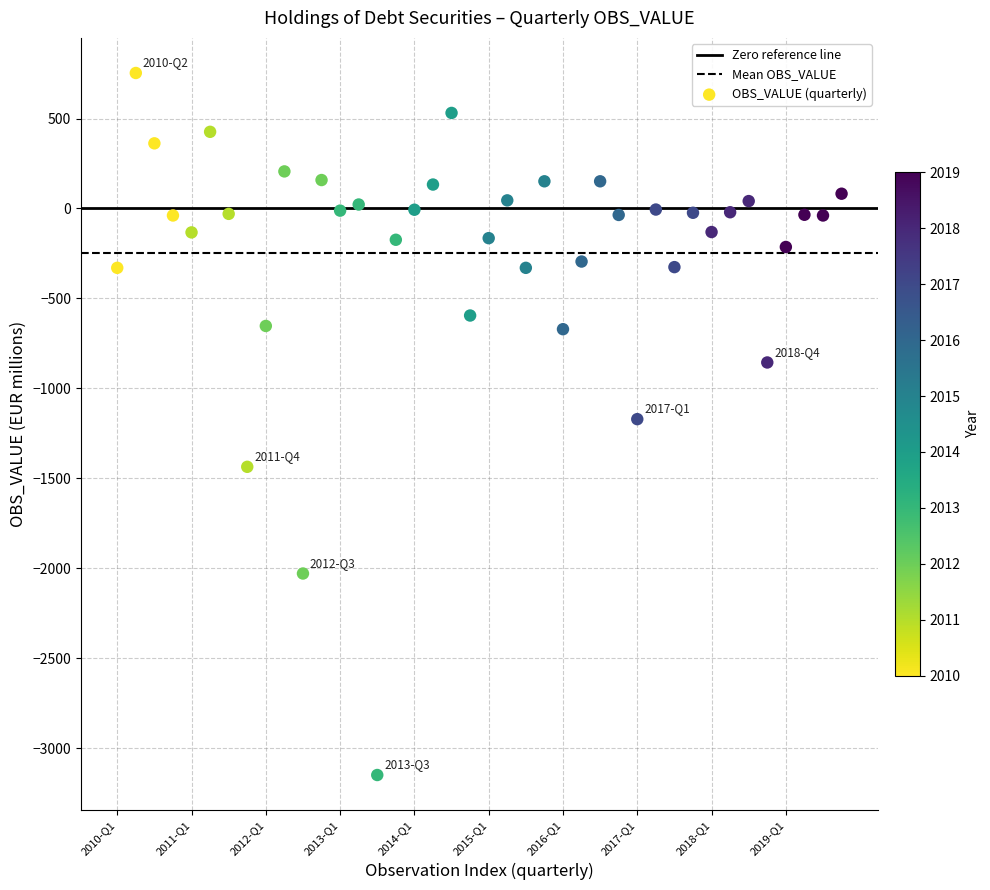

What is the range of Y values (max minus min)?

3902